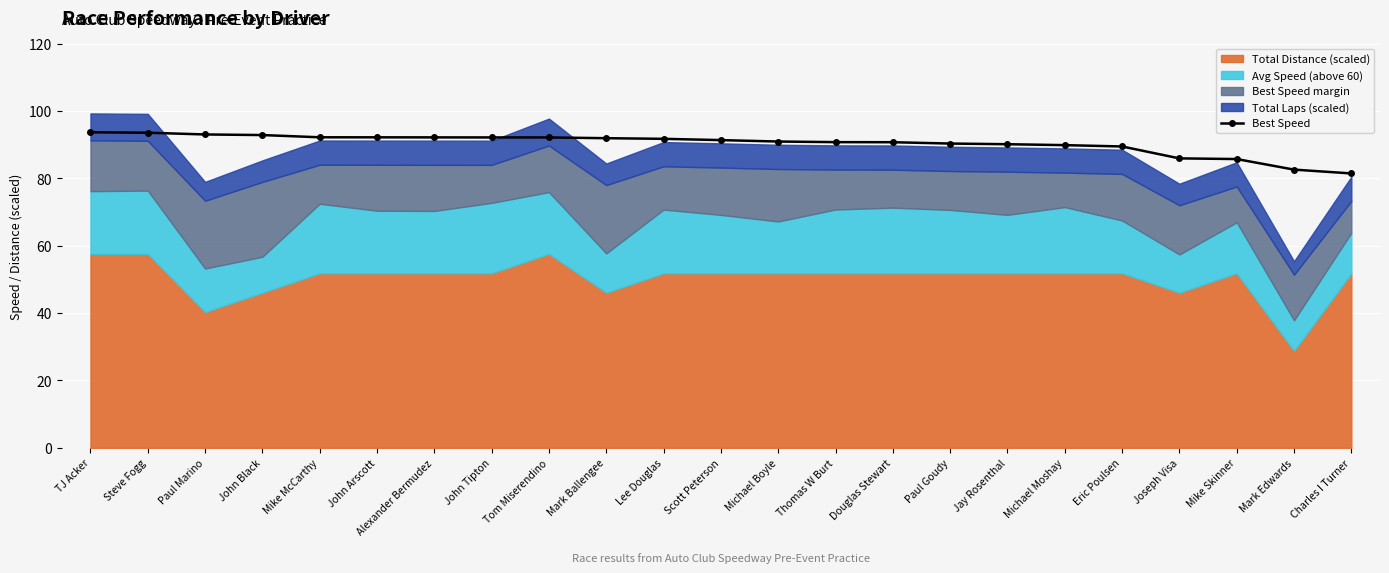

What is the difference between the second highest and minimum values?

12.1